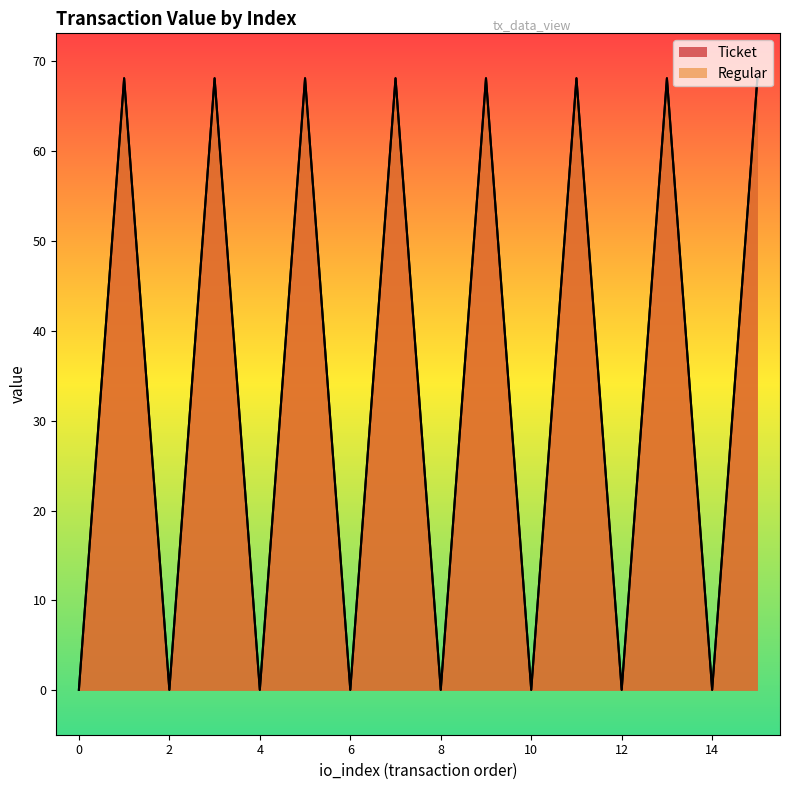

At which category does Regular reach its first local valley?

2